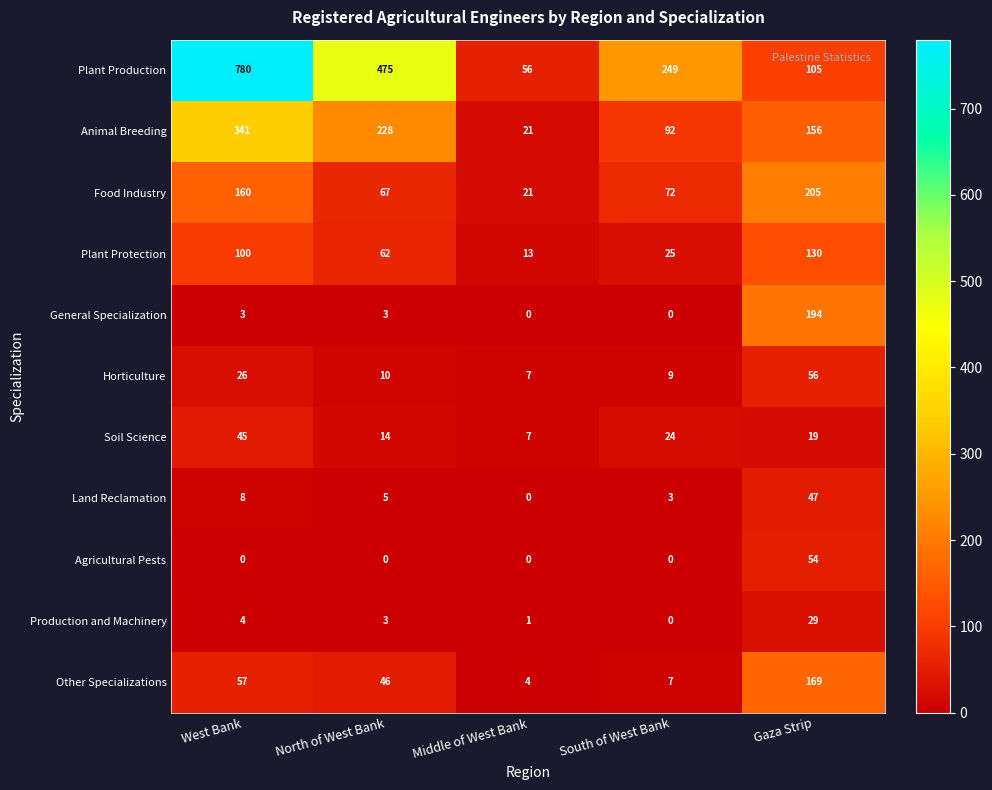

Which series has the largest total across all categories?

Plant Production